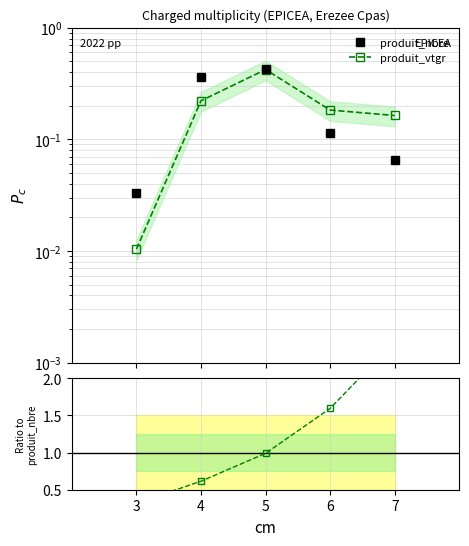

What is the sum of the produit_nbre values at 3 and 7?

0.1